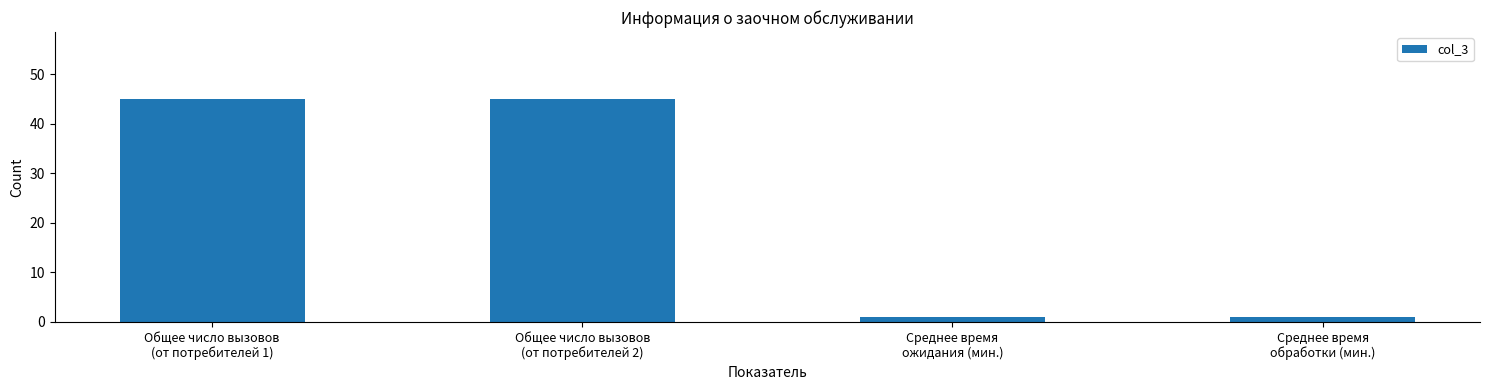

What is the value of the 2nd bar from the left?

45